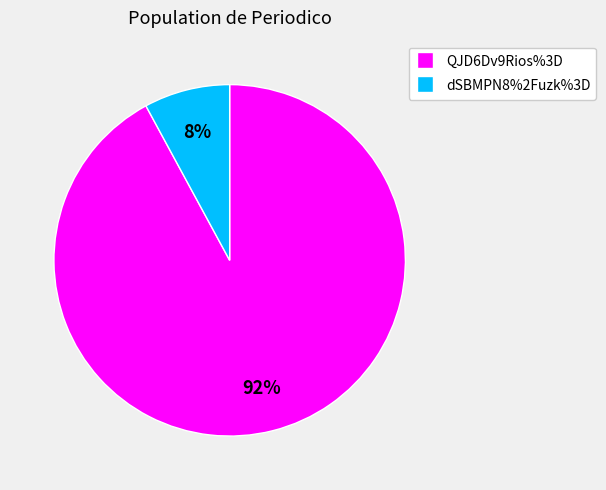

What percentage is the dSBMPN8%2Fuzk%3D slice, to the nearest percent?

8%